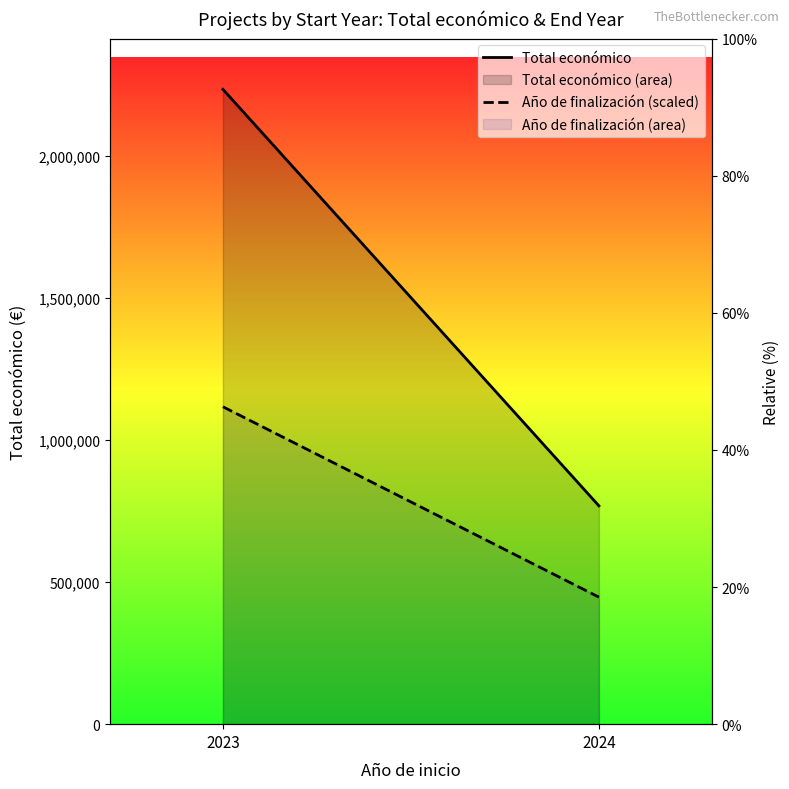

Reading left to right, extract all data points from this chart.

Total económico: 2234111.0	768328.0
Año de finalización (scaled): 1117055.5	446983.9